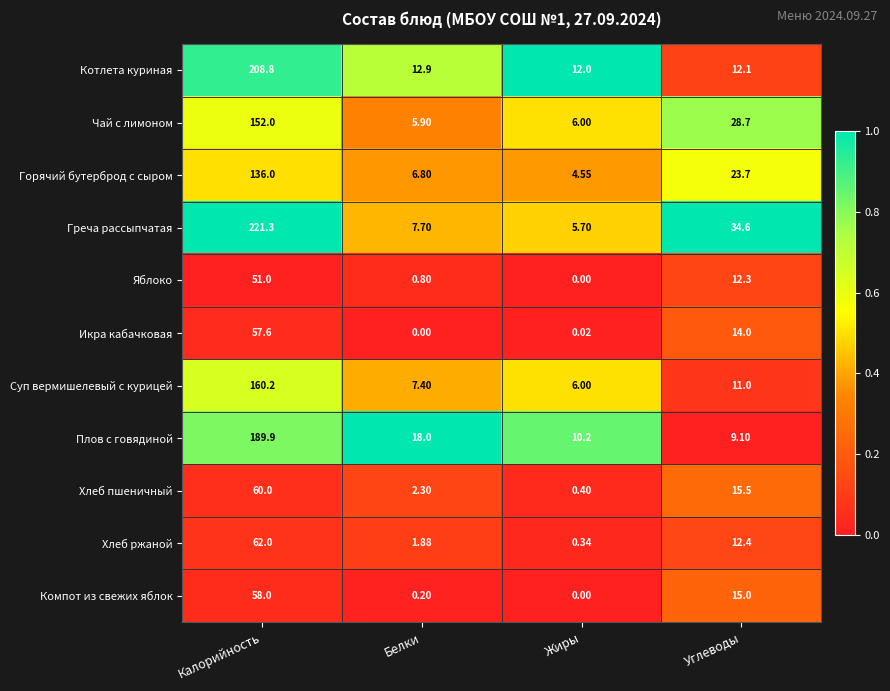

What is the spread (max minus min) of values at Калорийность?

170.3